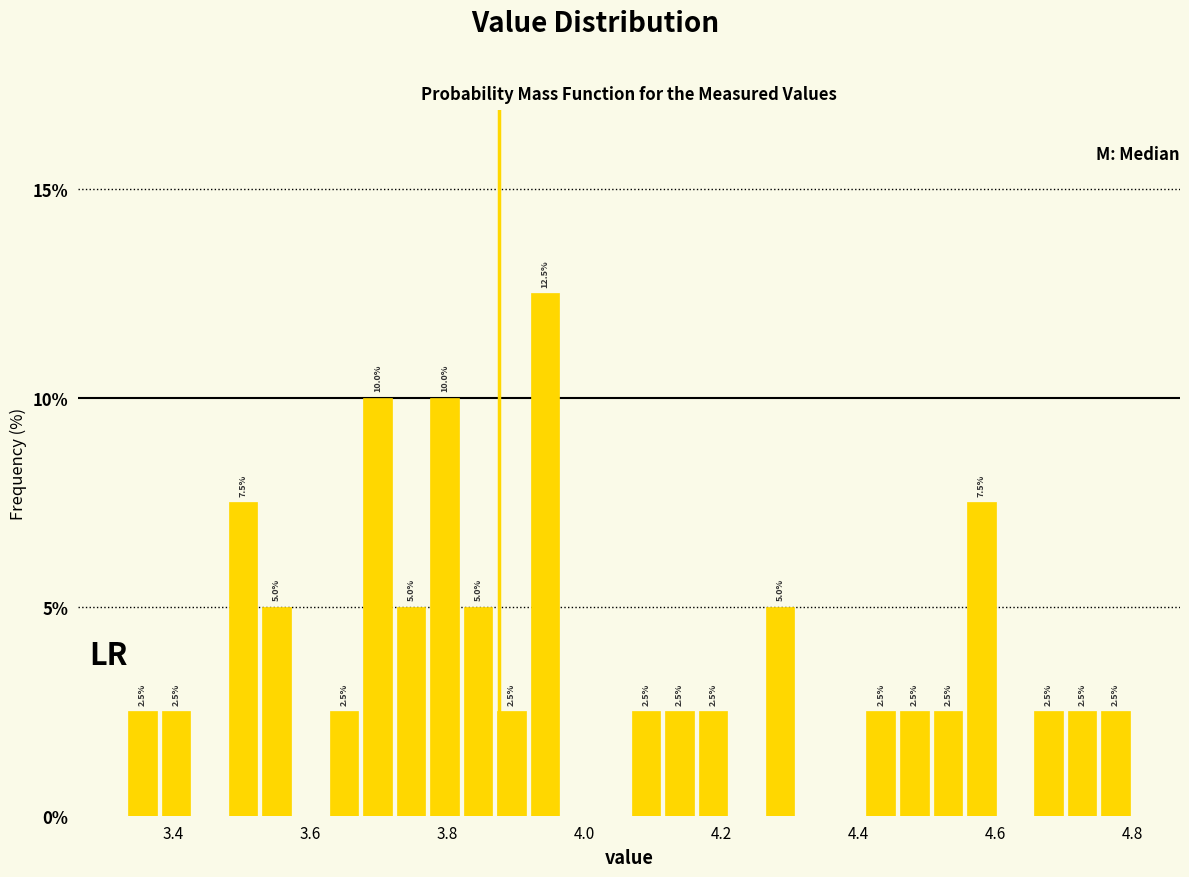

Read against the x-axis, roughly where is the centre of the tallest bar?

3.94